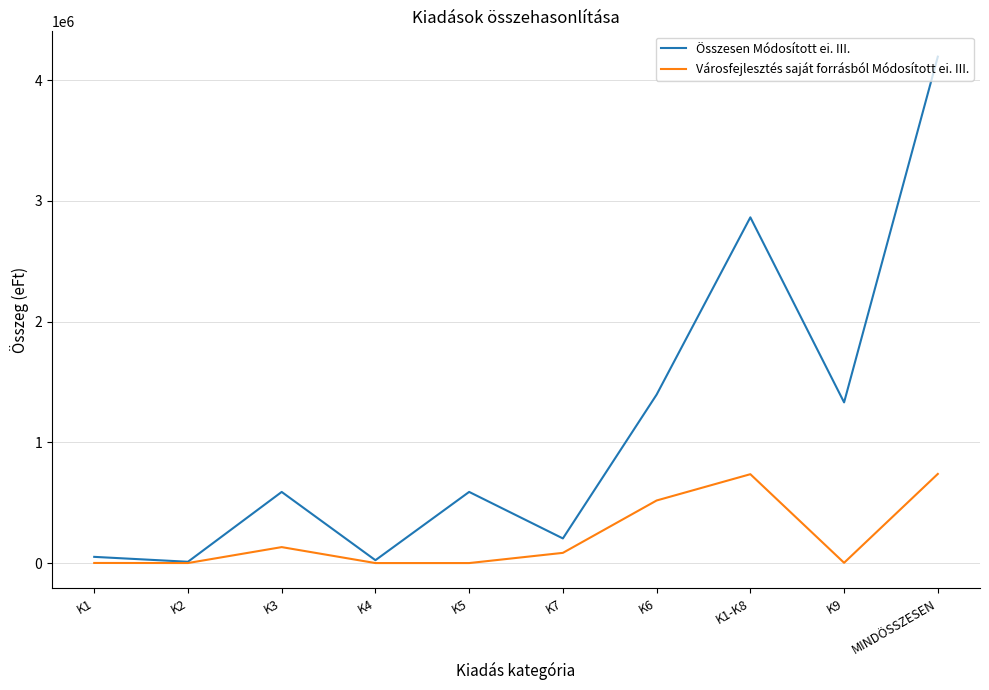

The value of Összesen Módosított ei. III. at K9 is 717057. True or false?

False